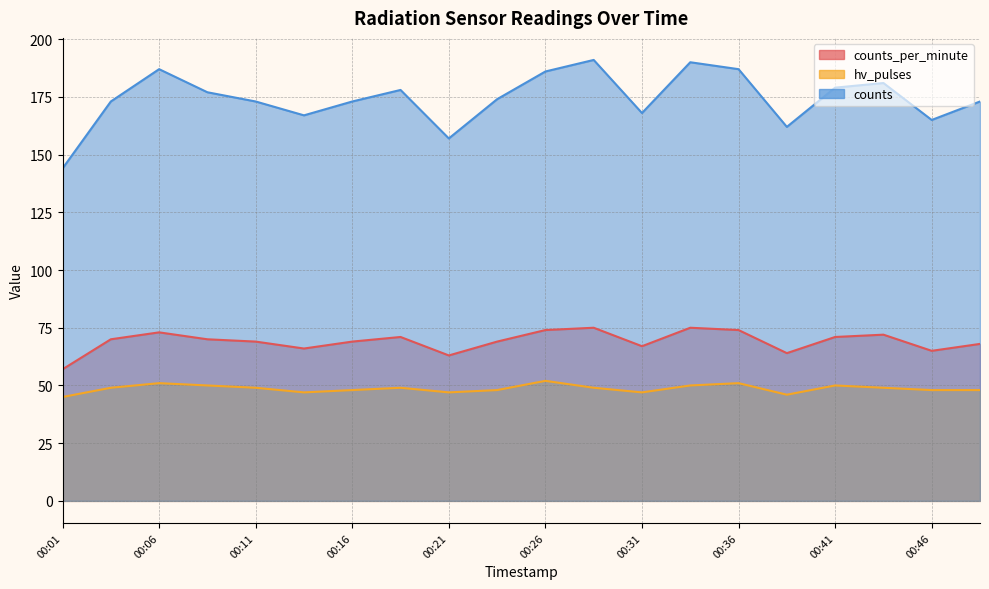

List the series in order of their peak value, highest first.

counts, counts_per_minute, hv_pulses